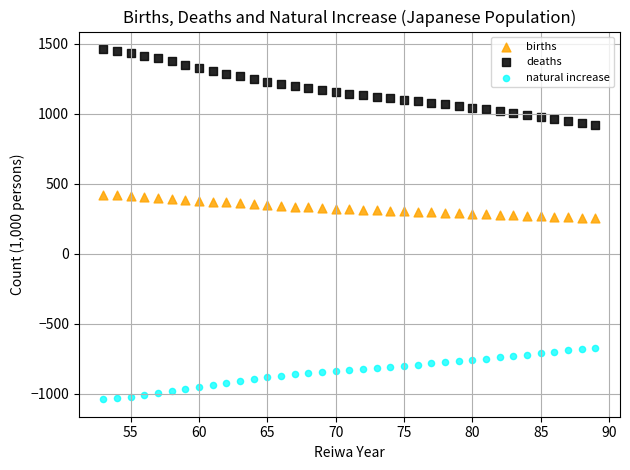

Which series reaches the minimum Y coordinate?

natural increase